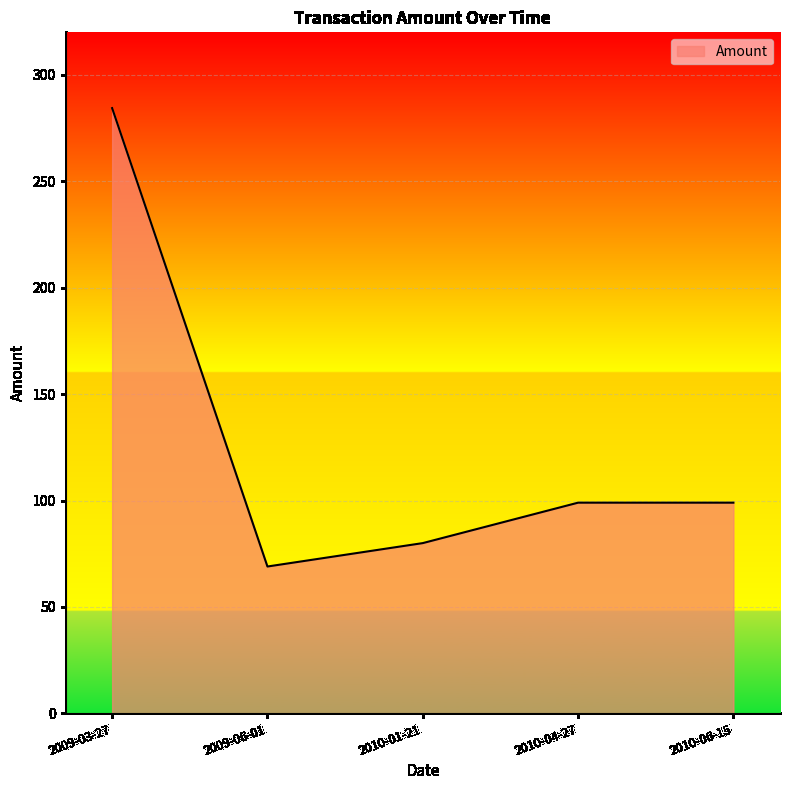

Where is the first local minimum?

2009-06-01